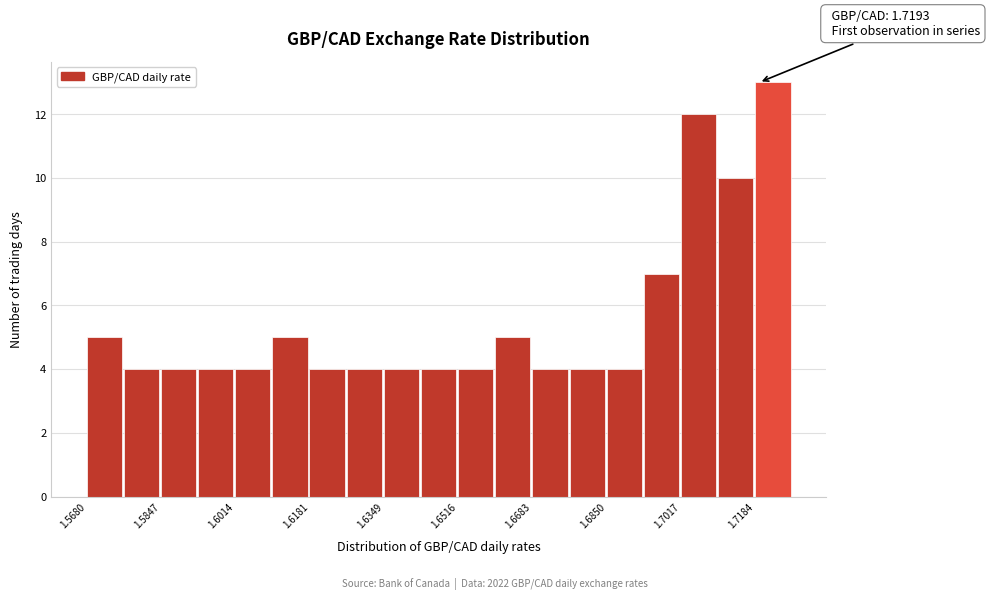

Over which range of the x-axis is the bar tallest?

1.718 to 1.726